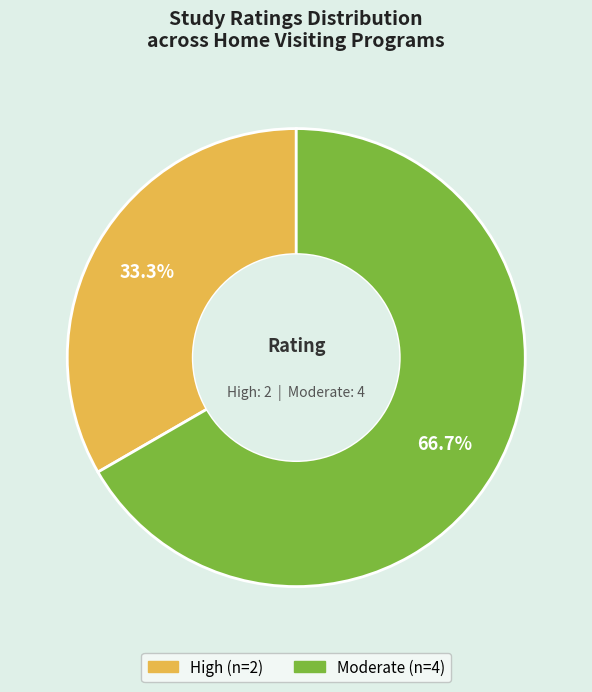

Is there a majority slice in this chart?

Yes